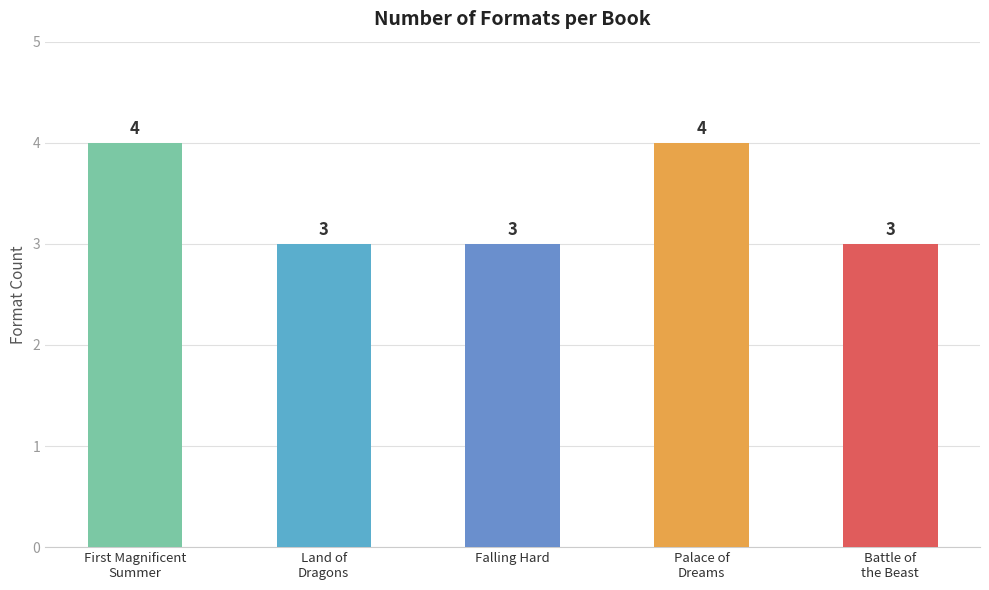

Reading left to right, transcribe all the data shown in this chart.

First Magnificent Summer=4	Land of Dragons=3	Falling Hard=3	Palace of Dreams=4	Battle of the Beast=3